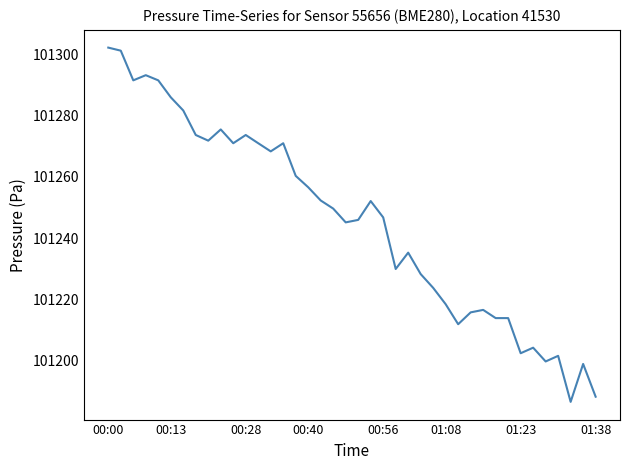

What is the difference between the maximum and minimum values?

115.7